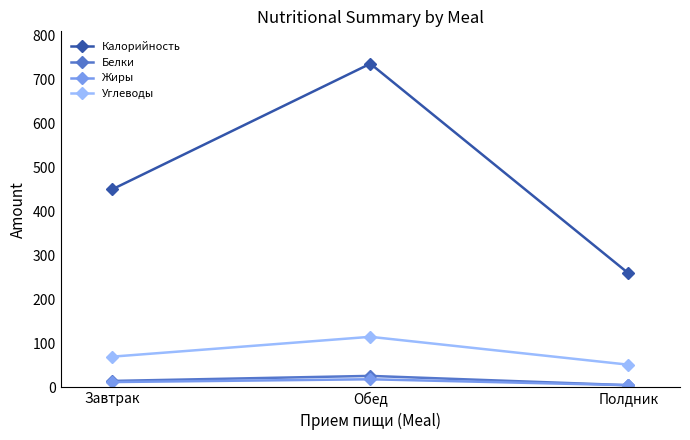

List the series in order of their peak value, highest first.

Калорийность, Углеводы, Белки, Жиры